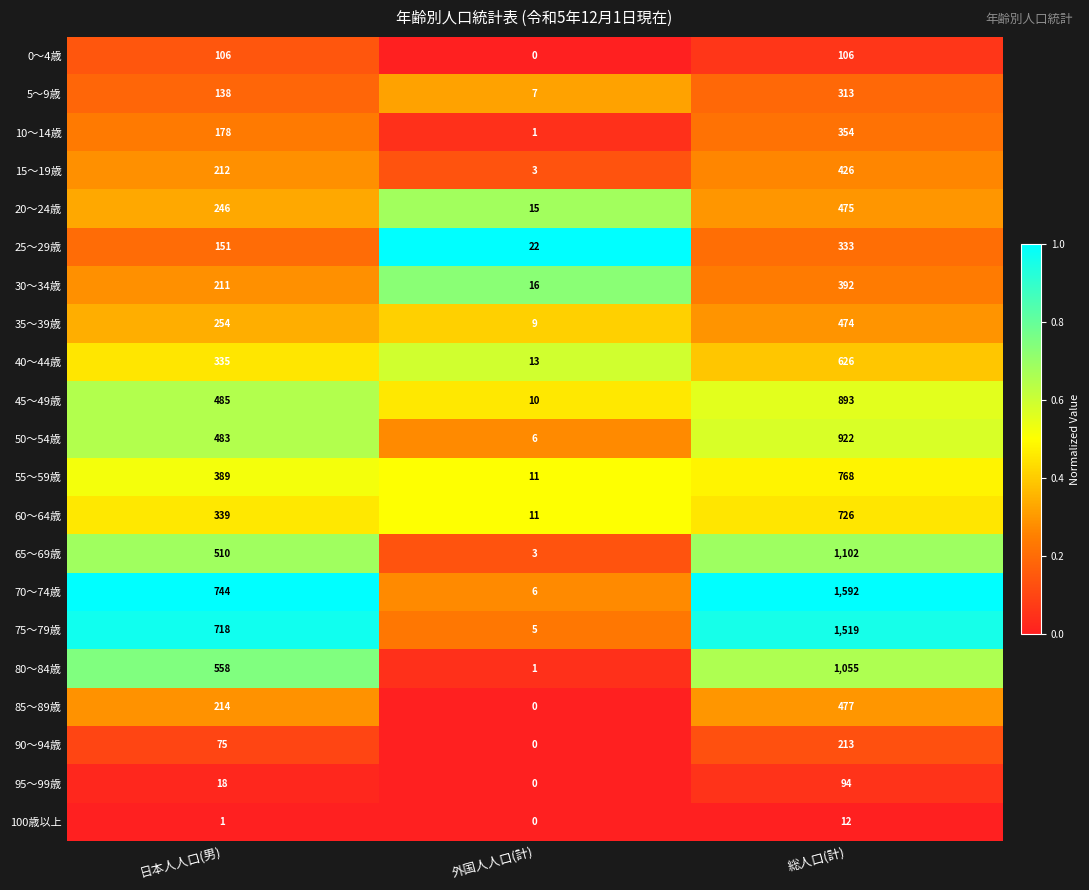

Between 日本人人口(男) and 外国人人口(計), which series saw the biggest shift?

70～74歳